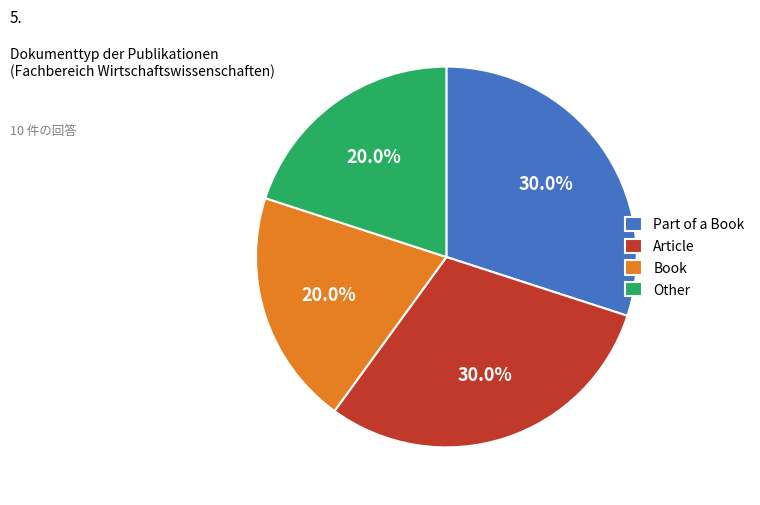

Does Other account for over 50% of the chart?

No